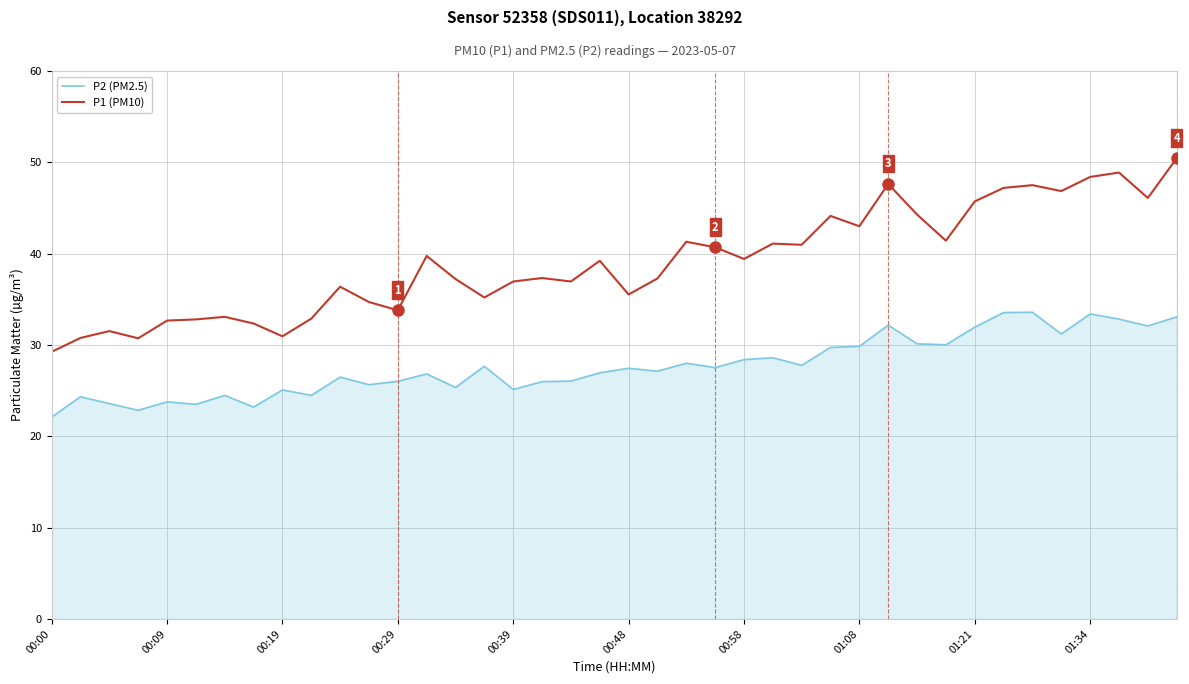

What is the maximum value for P1 (PM10)?

50.5